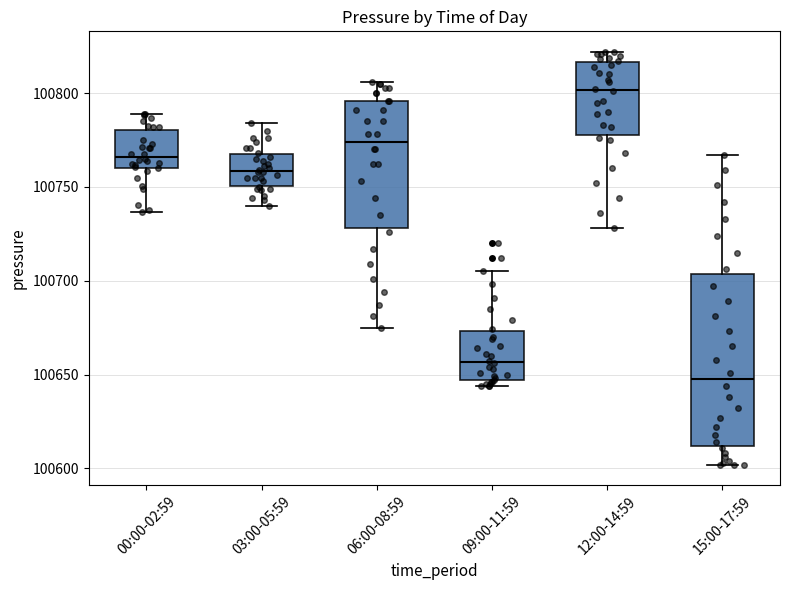

Which box's median line is the highest?

12:00-14:59